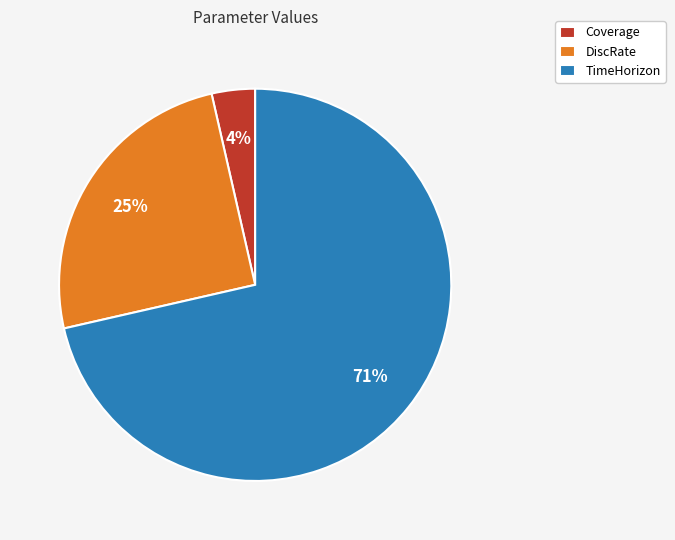

To the nearest percent, what percentage of the pie is Coverage?

4%